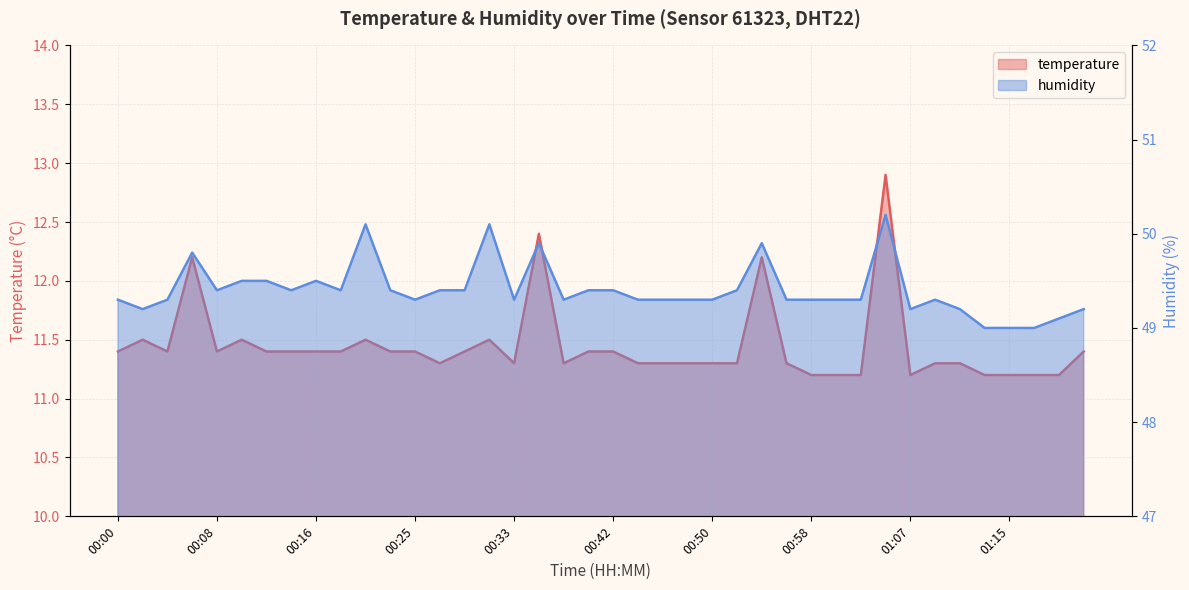

What is the label of the 5th point from the right?

01:13